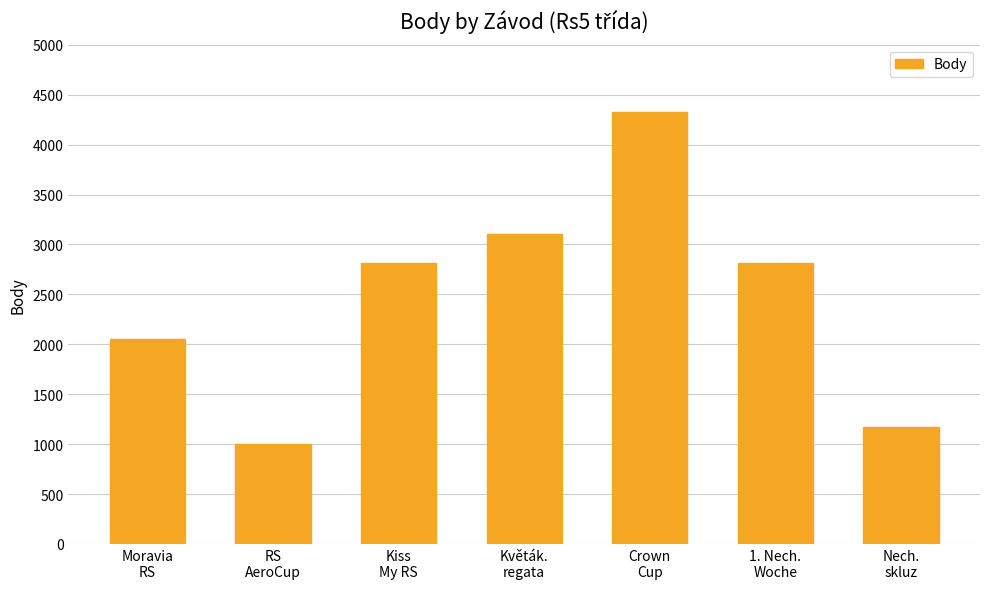

The value at Moravia
RS is 2050. True or false?

True